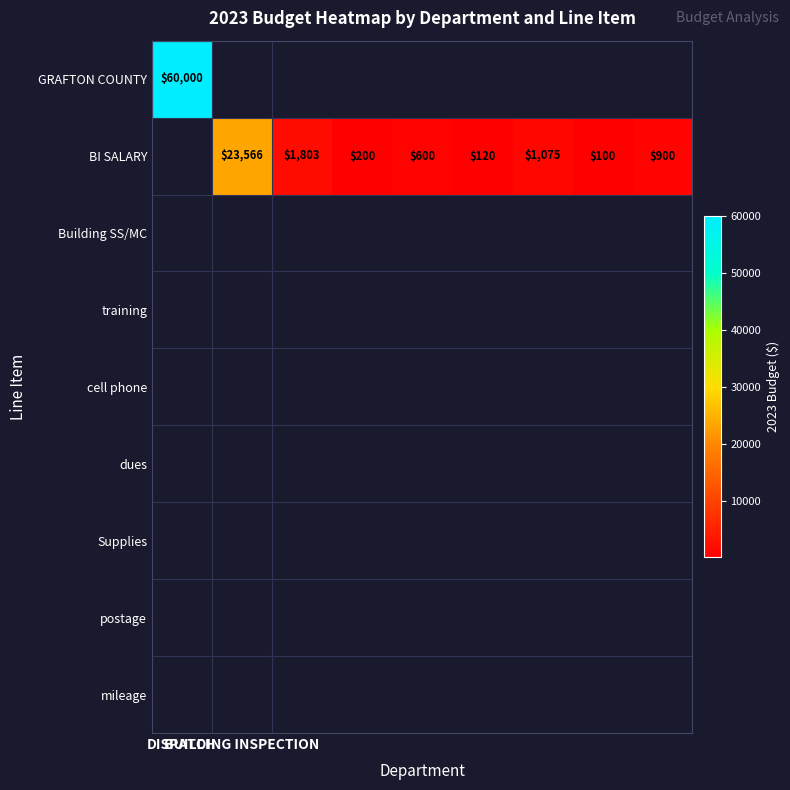

Rank the series by their average value, from highest to lowest.

GRAFTON COUNTY, BI SALARY